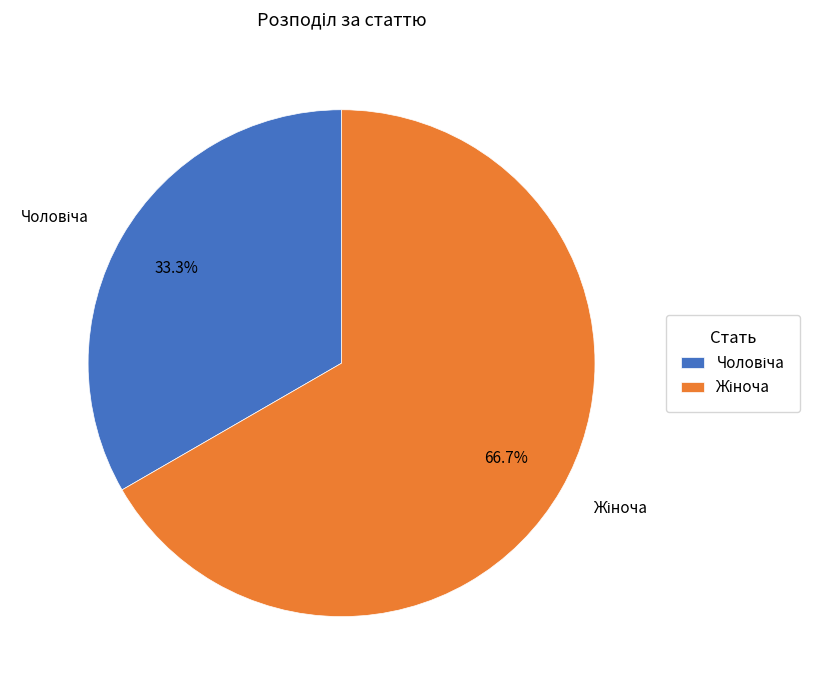

Is there any slice that represents more than half of the pie?

Yes